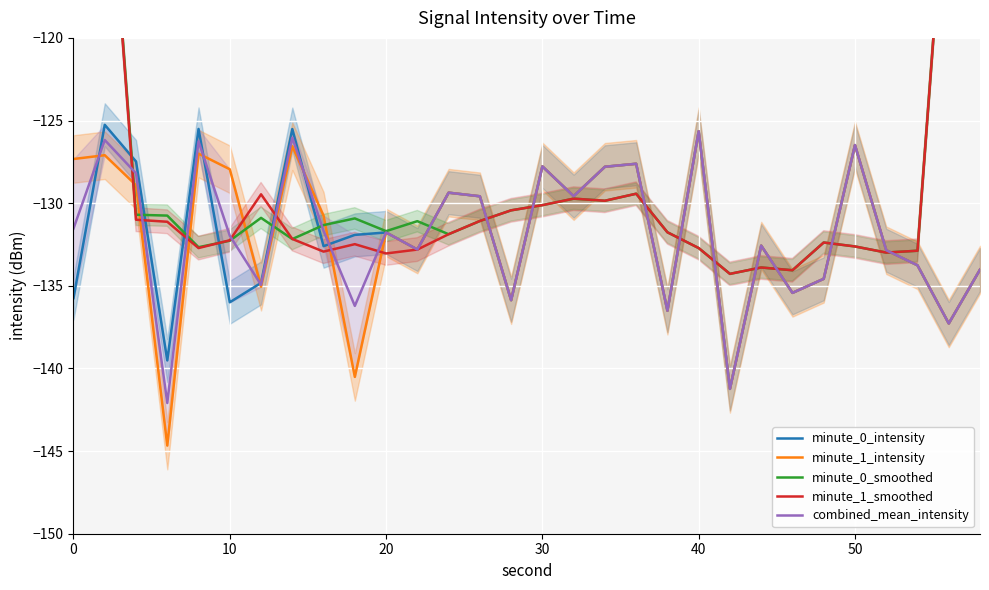

True or false: minute_1_intensity and minute_0_intensity intersect in this chart.

True